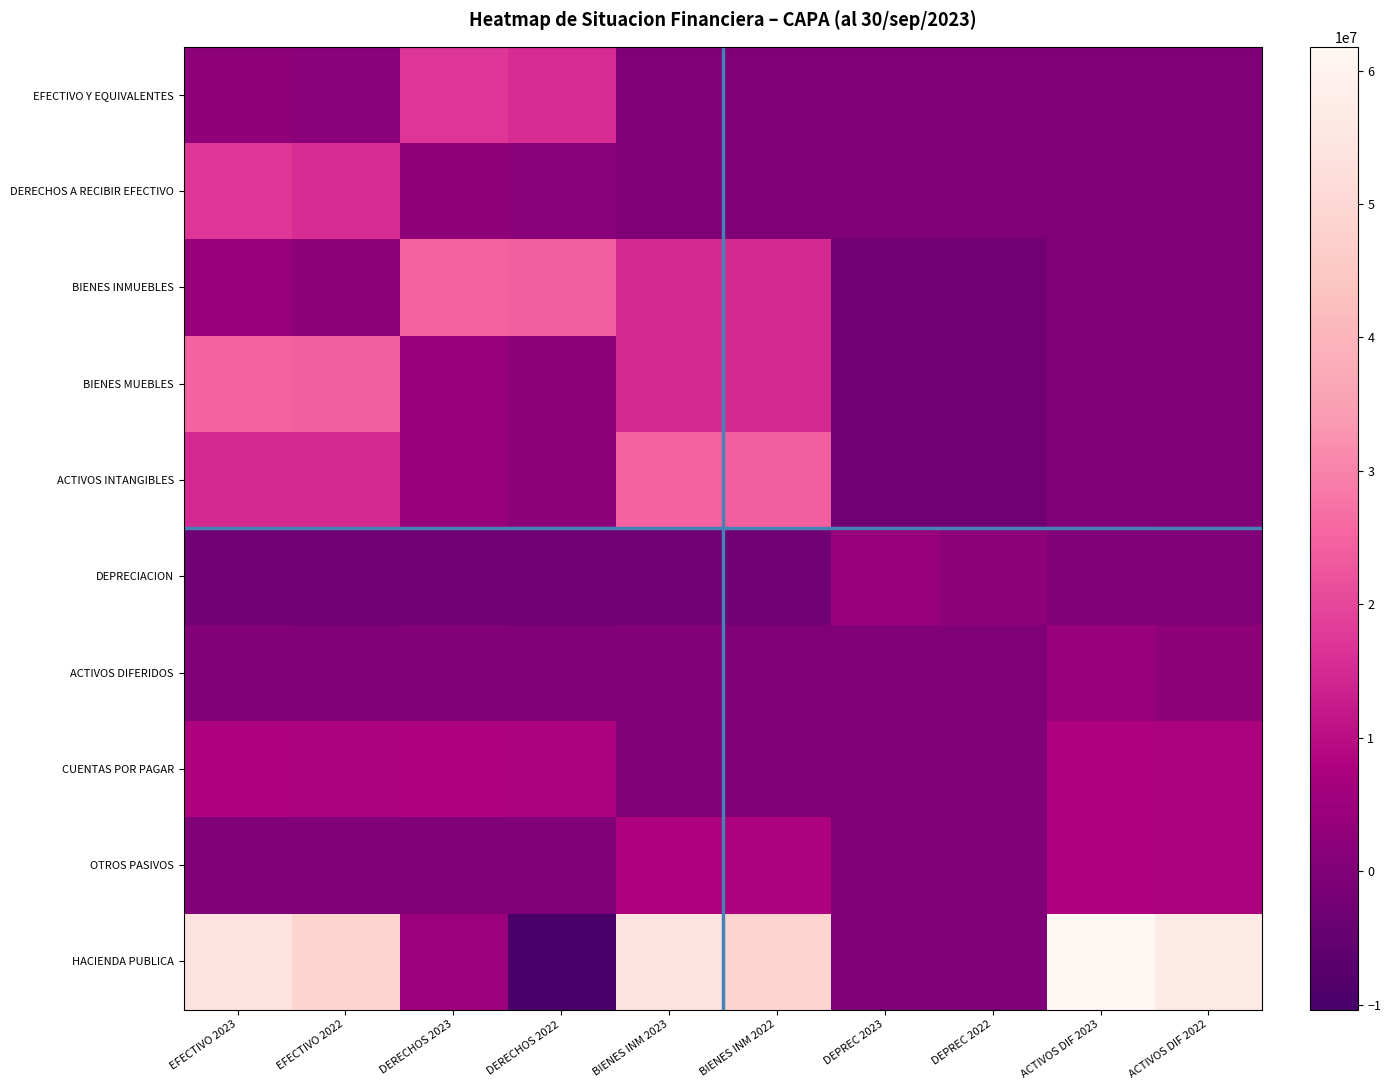

Which series has the largest range (max minus min)?

HACIENDA PUBLICA